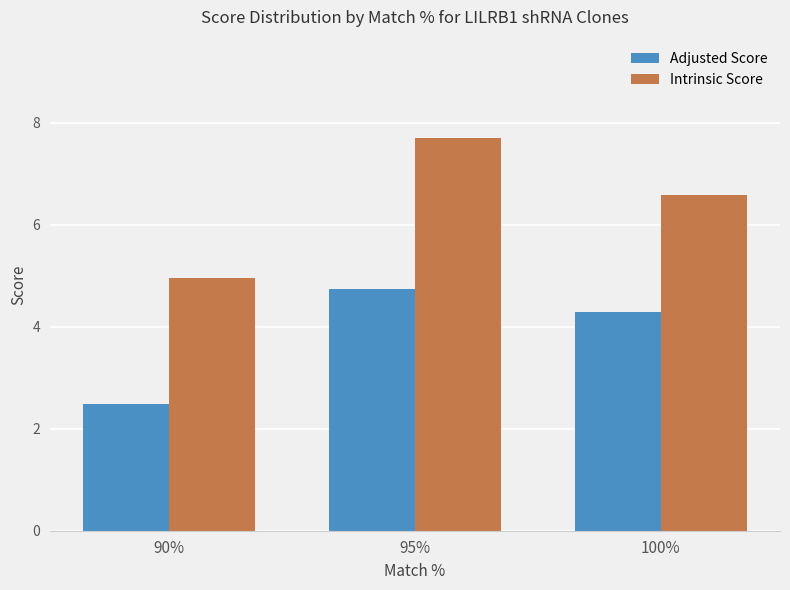

At which label does Intrinsic Score first exceed 6?

95%